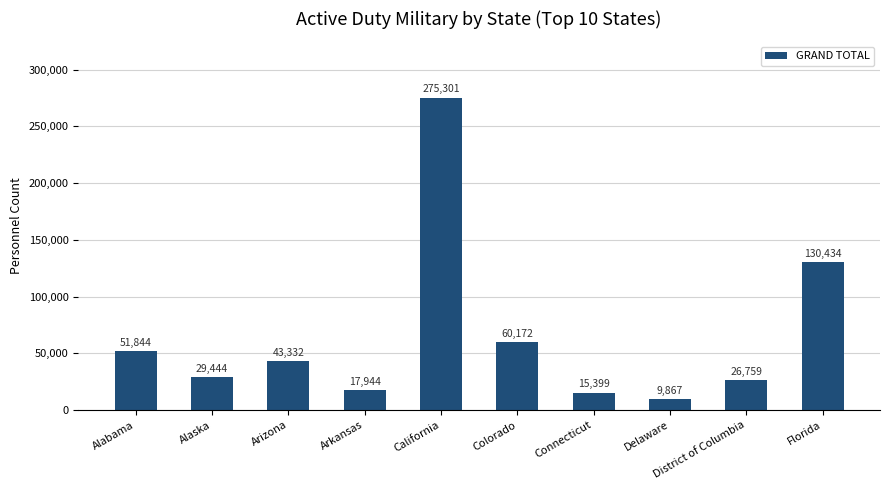

Reading left to right, list all the values displayed in this chart.

Alabama=51844	Alaska=29444	Arizona=43332	Arkansas=17944	California=275301	Colorado=60172	Connecticut=15399	Delaware=9867	District of Columbia=26759	Florida=130434